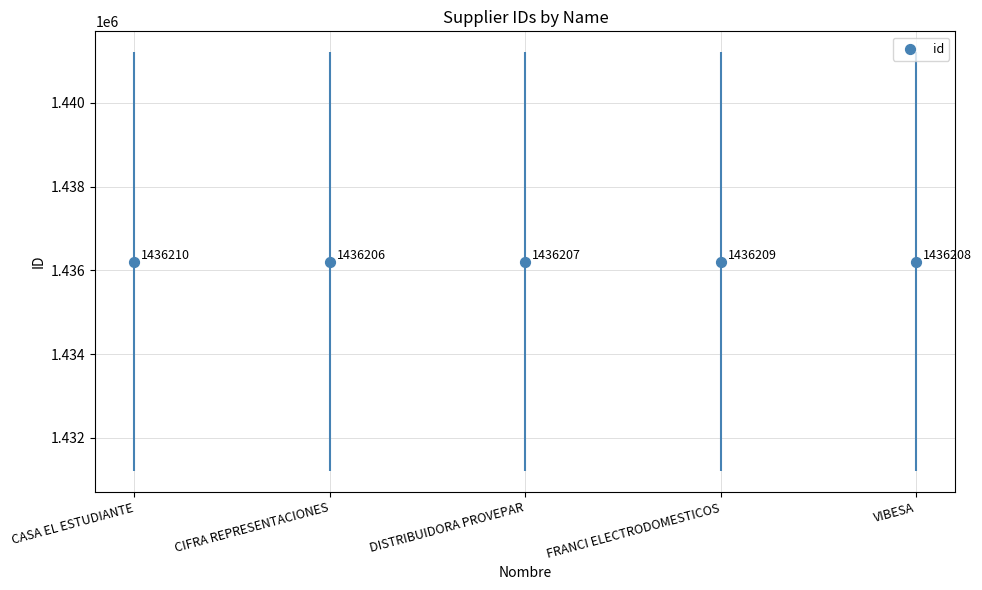

Between VIBESA and CIFRA REPRESENTACIONES, which is larger?

VIBESA